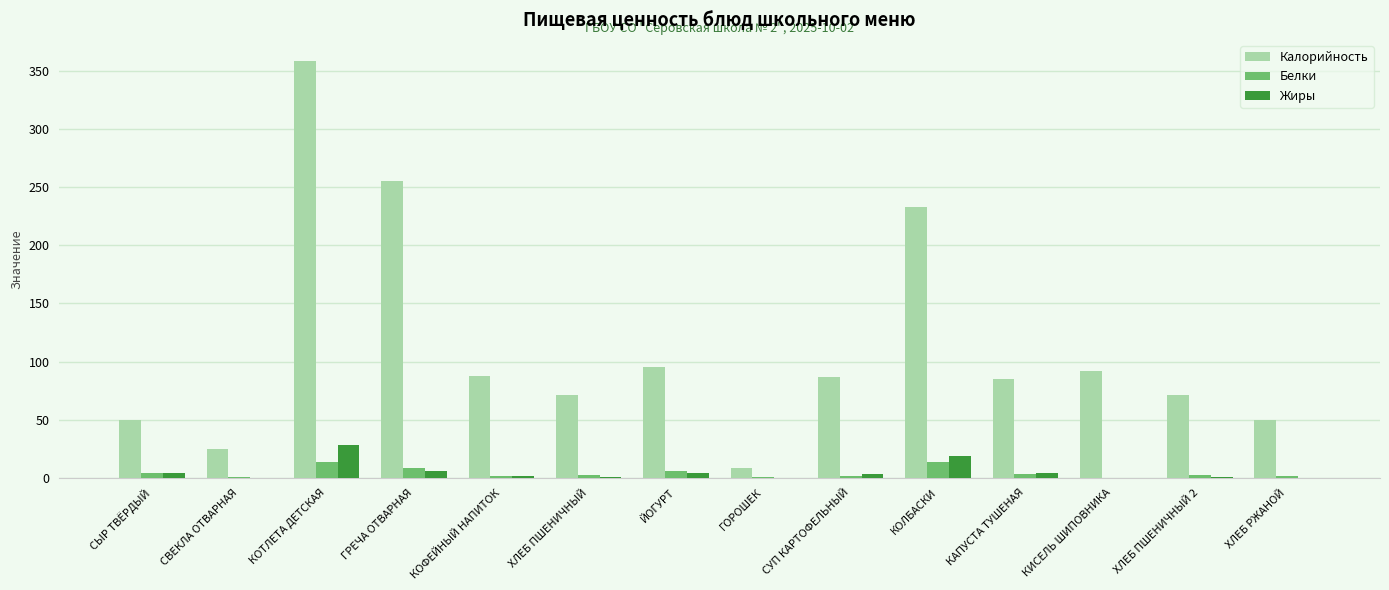

Is the value of Жиры at ХЛЕБ ПШЕНИЧНЫЙ 2 greater than the value of Белки at СЫР ТВЁРДЫЙ?

No